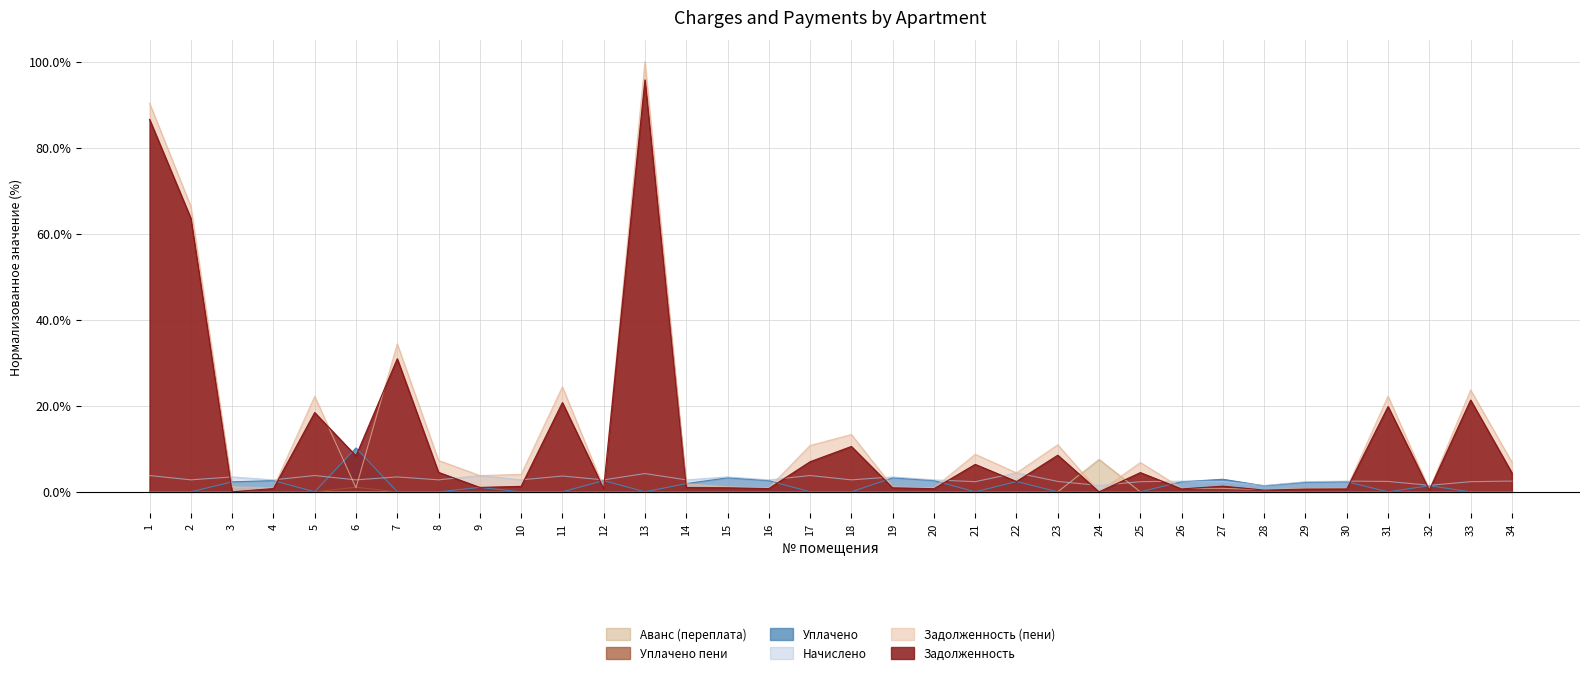

True or false: nachisleno has a value of 2.8 at 10.

True